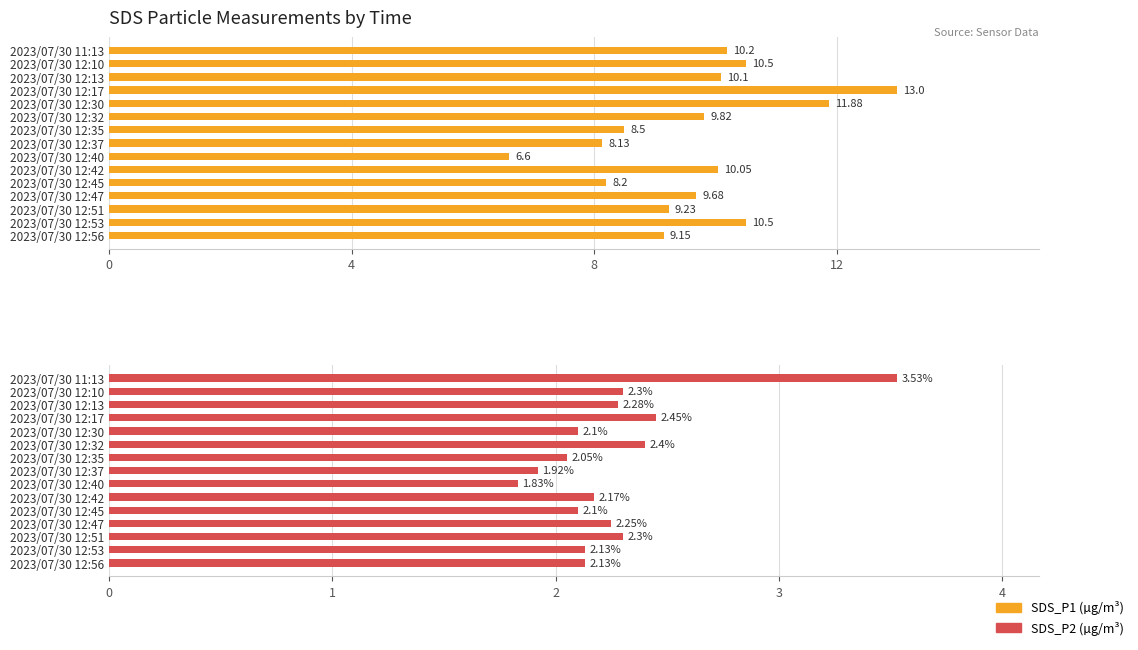

What is the maximum value shown in the chart?

13.0